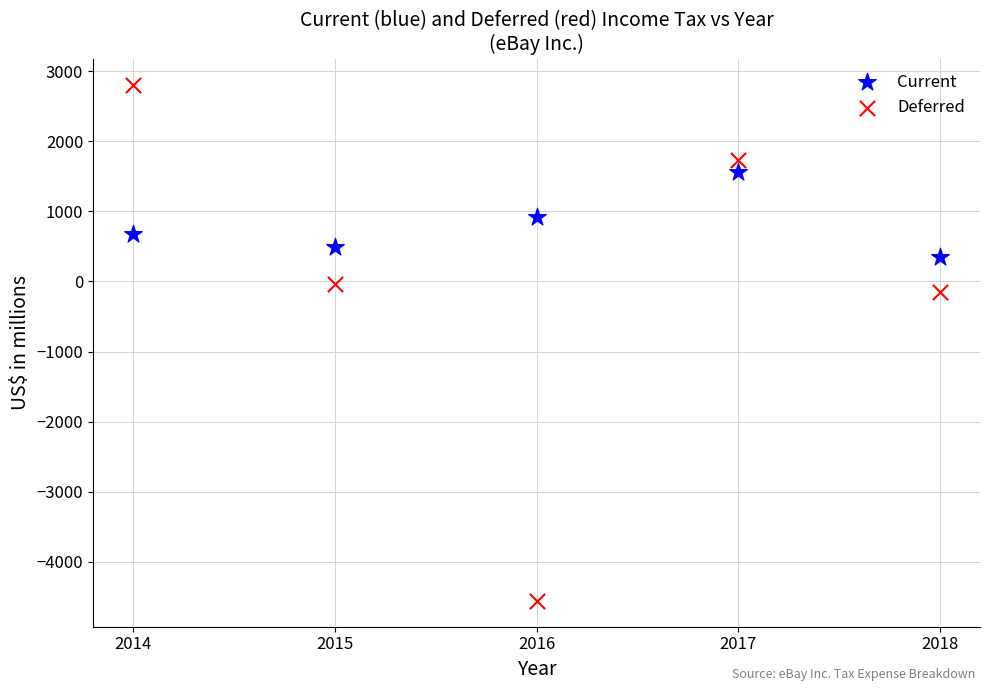

Across all data points, what is the range of X values (max minus min)?

4